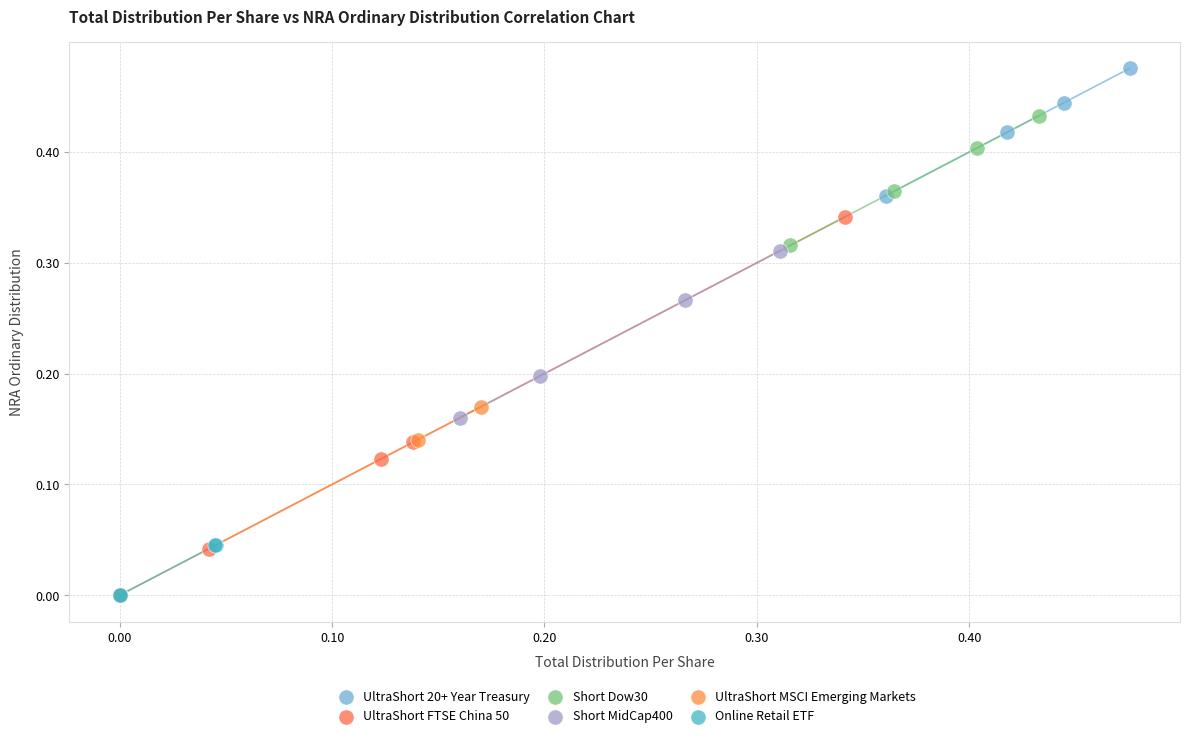

What are all the series names shown in the legend?

UltraShort 20+ Year Treasury, UltraShort FTSE China 50, Short Dow30, Short MidCap400, UltraShort MSCI Emerging Markets, Online Retail ETF